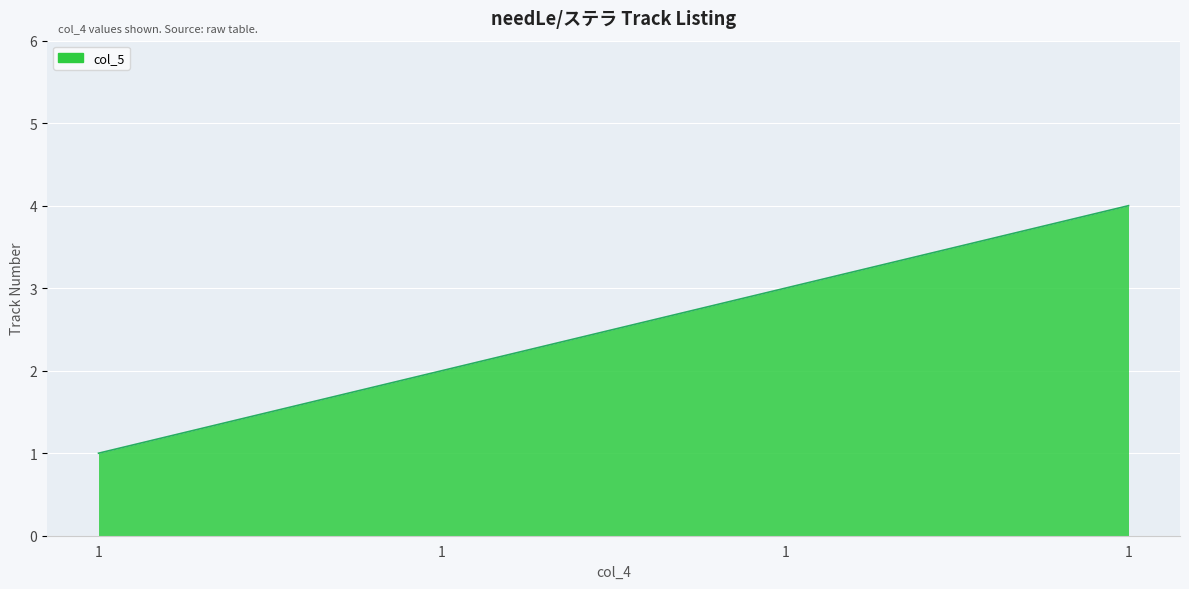

Does the chart have visible grid lines?

Yes